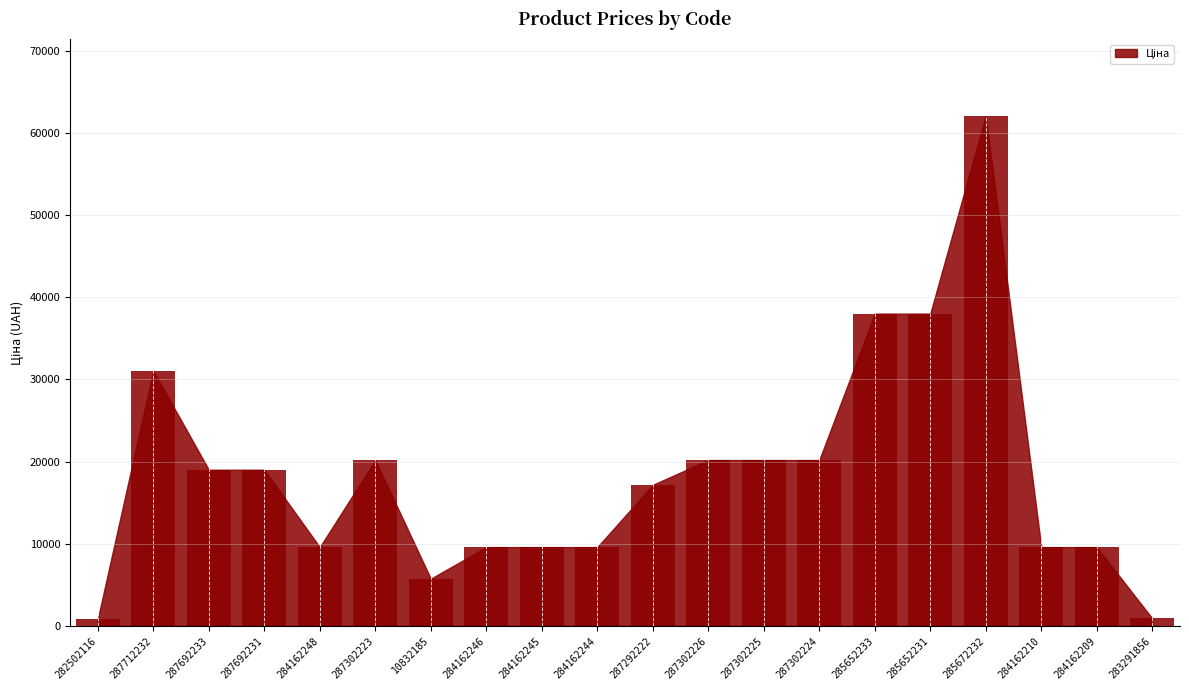

At which category does the chart reach its peak across all series?

285672232